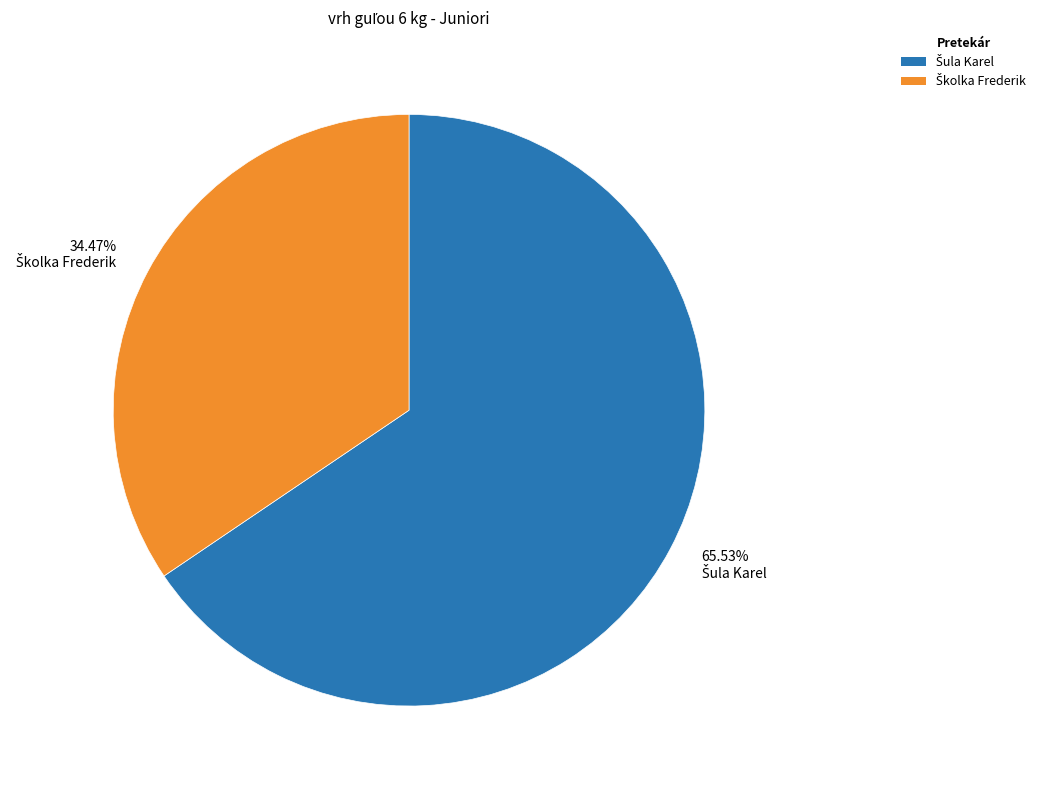

Is there a majority slice in this chart?

Yes